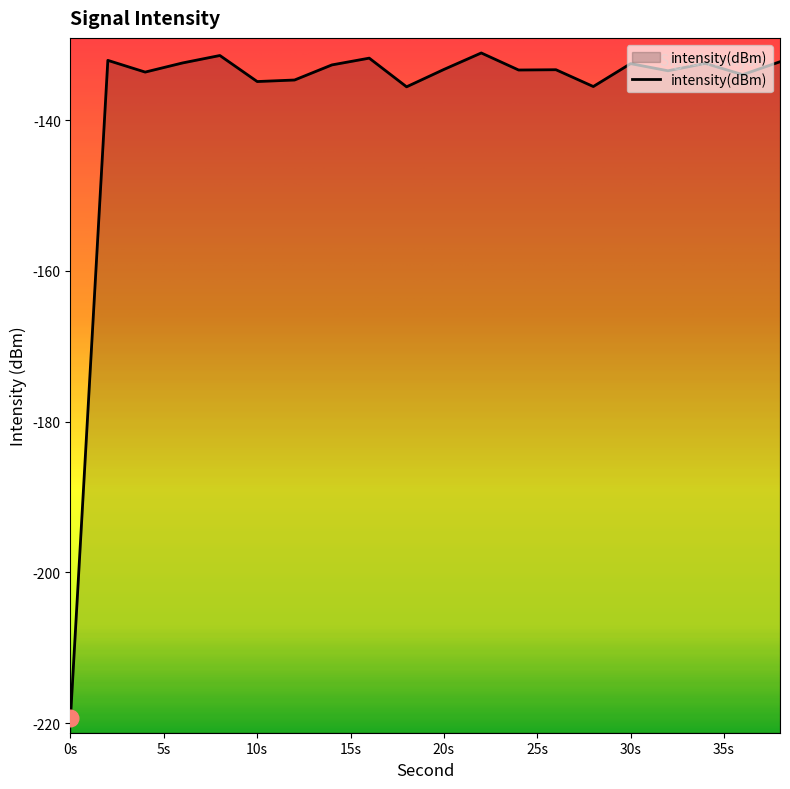

What is the average value?

-137.5